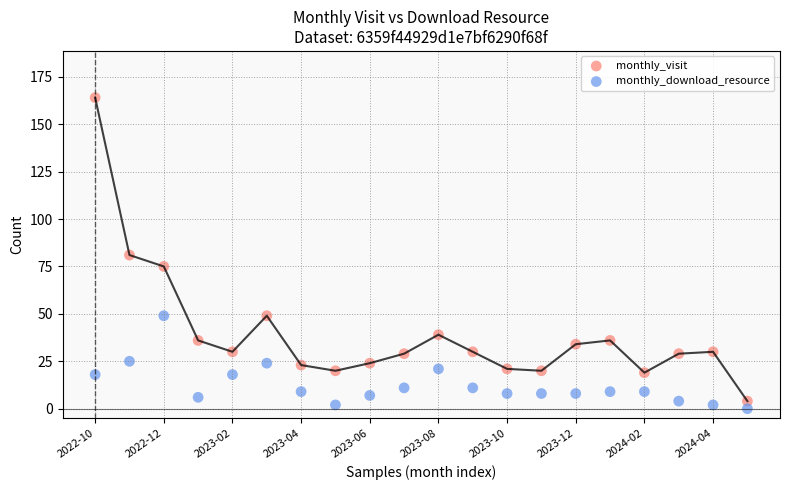

In the monthly_visit series, what Y value is closest to 84?

81